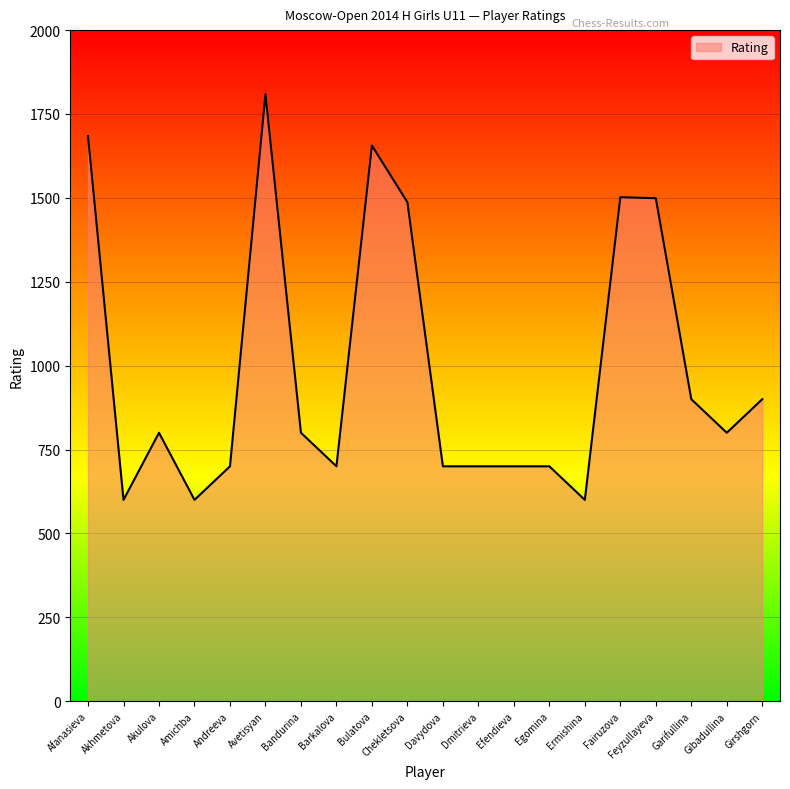

Is it true that the value at Girshgorn is 900?

True